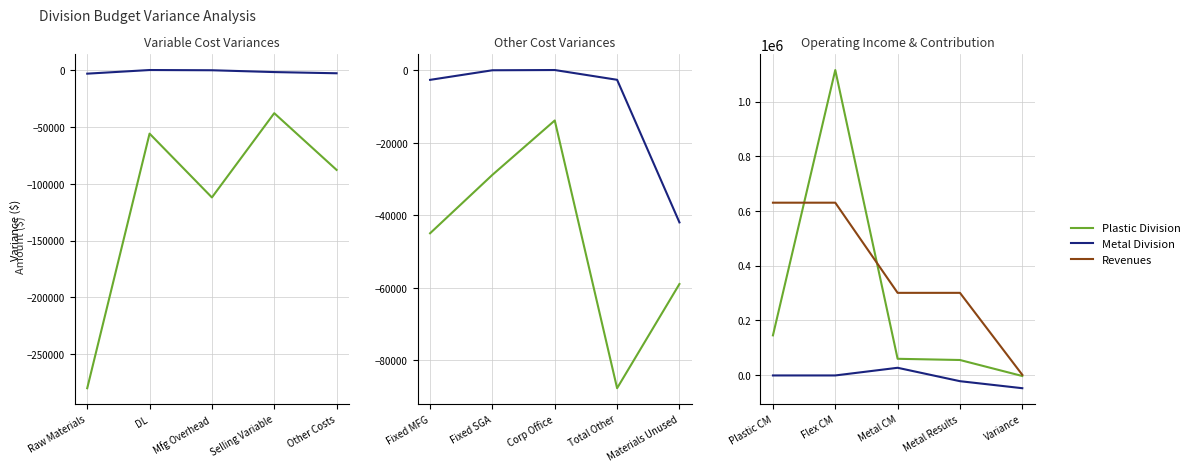

How many values in Plastic Division are below zero?

1